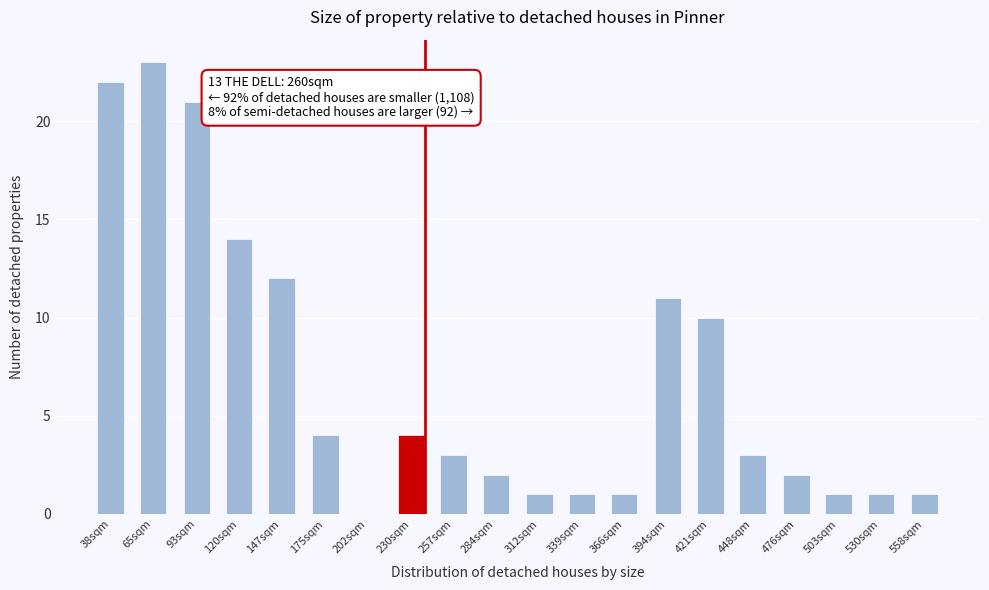

Reading left to right, transcribe all the data shown in this chart.

38sqm=22	65sqm=23	93sqm=21	120sqm=14	147sqm=12	175sqm=4	202sqm=0	230sqm=4	257sqm=3	284sqm=2	312sqm=1	339sqm=1	366sqm=1	394sqm=11	421sqm=10	448sqm=3	476sqm=2	503sqm=1	530sqm=1	558sqm=1